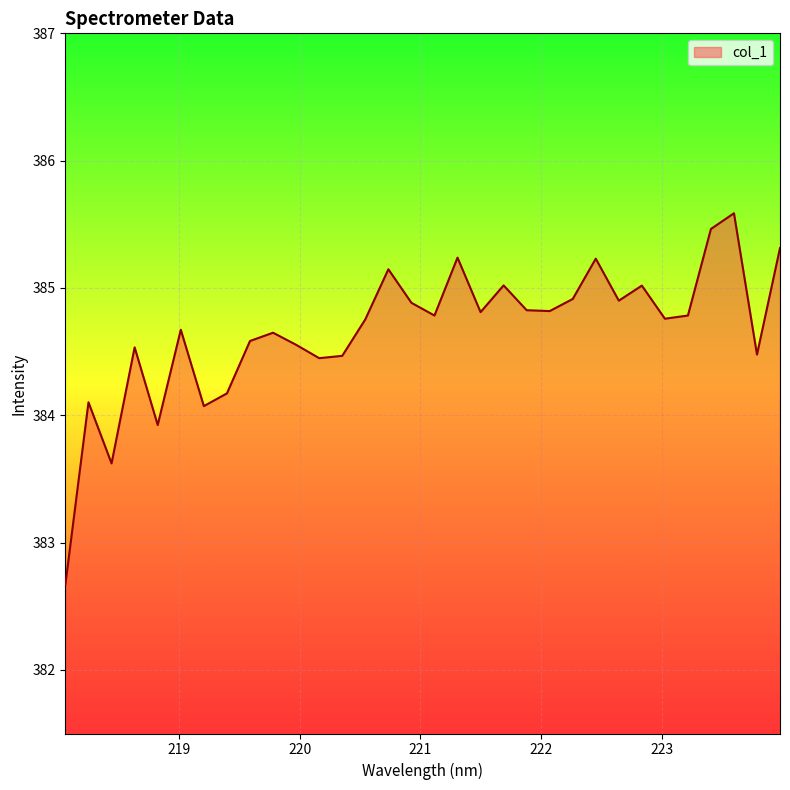

What is the difference between the maximum and minimum values?

2.9